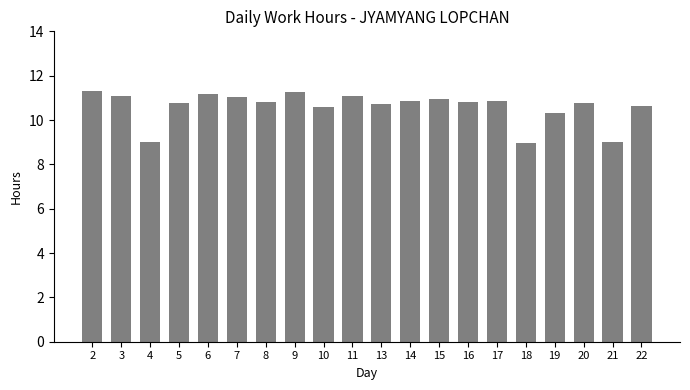

What is the ratio of the value at 19 to the value at 10?

1.0